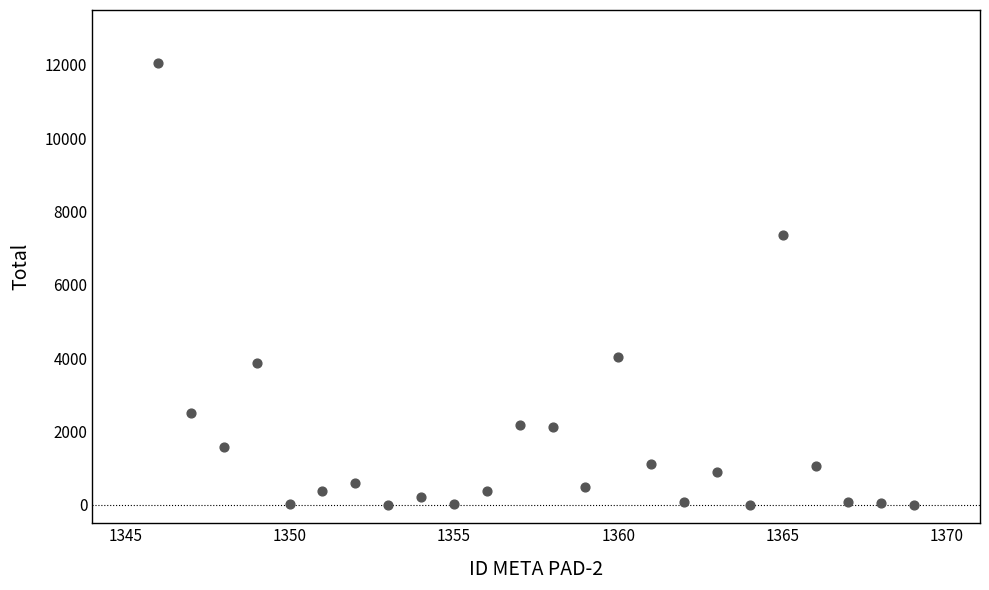

What Y value in the scatter plot is closest to 6022?

7376